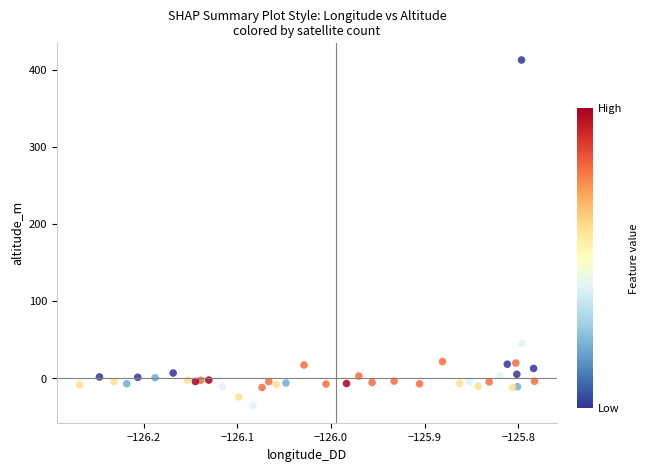

What Y value in the scatter plot is closest to 188?

44.9